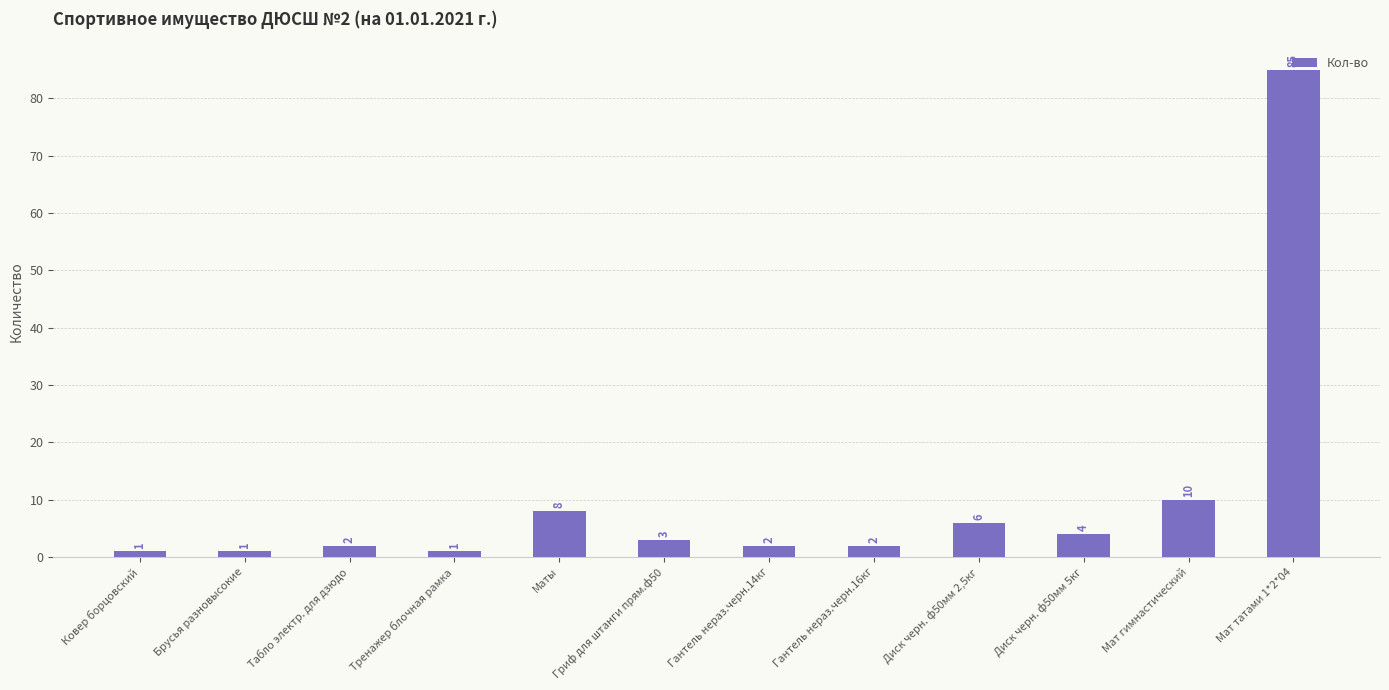

True or false: the data shows 5 at Маты.

False